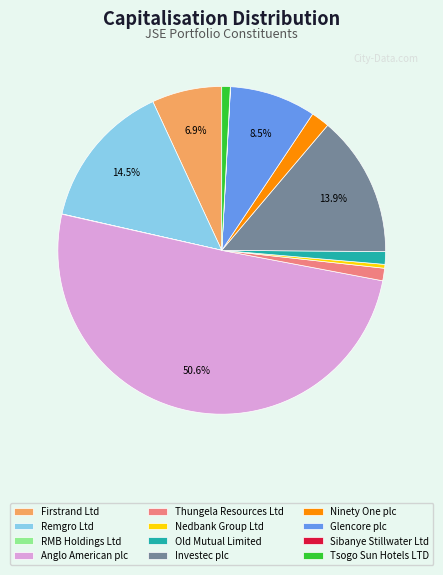

Approximately how many times larger is the value at Old Mutual Limited compared to Tsogo Sun Hotels LTD?

1.5